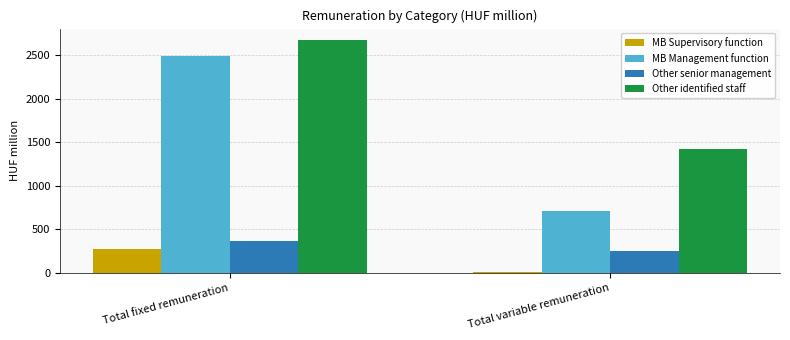

Between Total fixed remuneration and Total variable remuneration, which series saw the biggest shift?

MB Management function